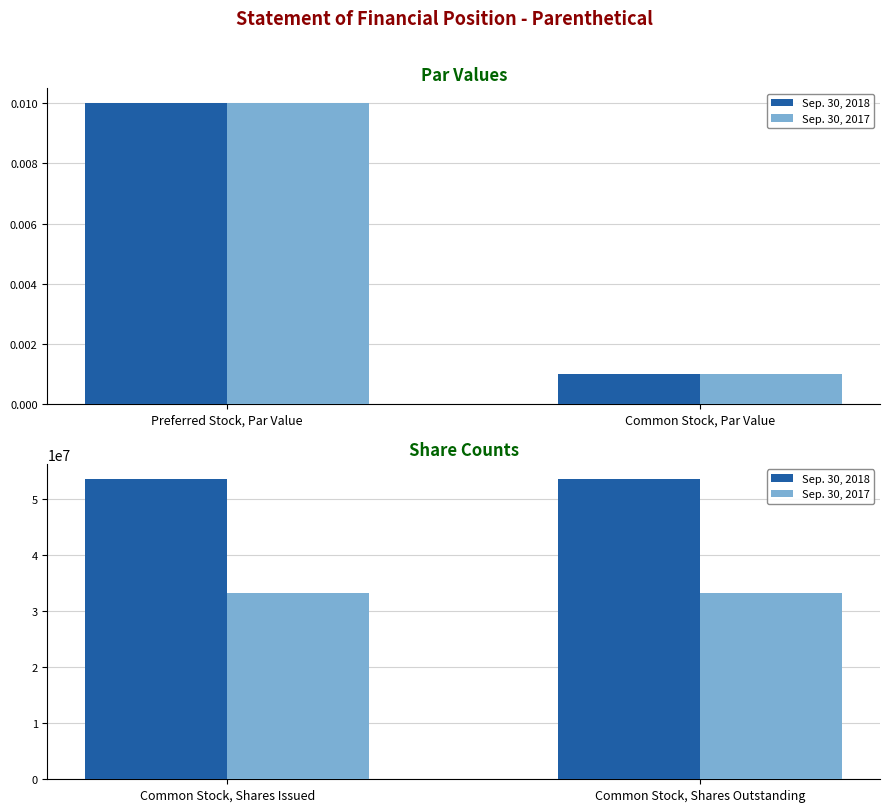

Count the number of data series in this chart.

2